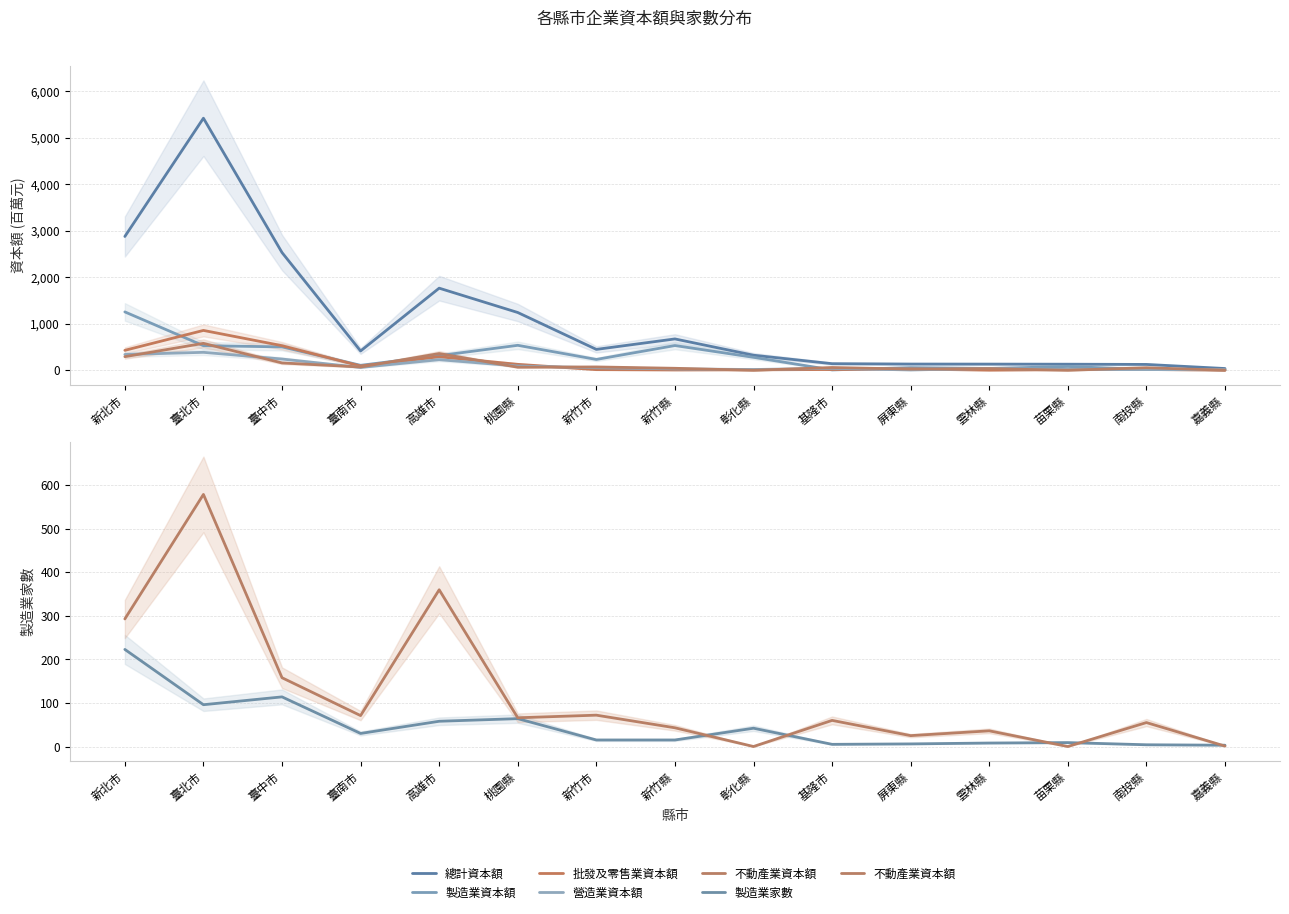

What is the label of the 5th point from the right?

屏東縣